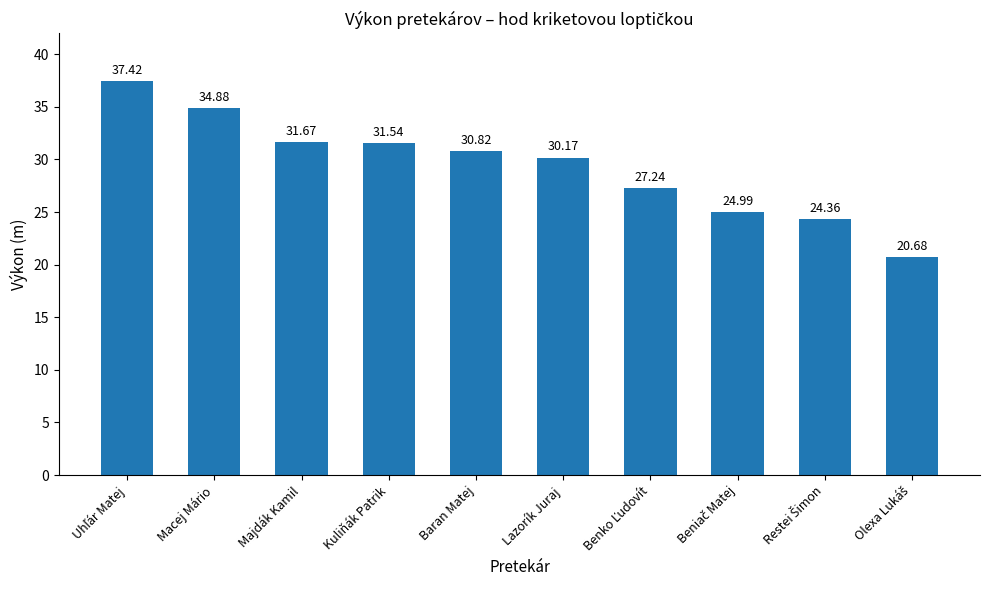

What is the sum of all values?

293.8